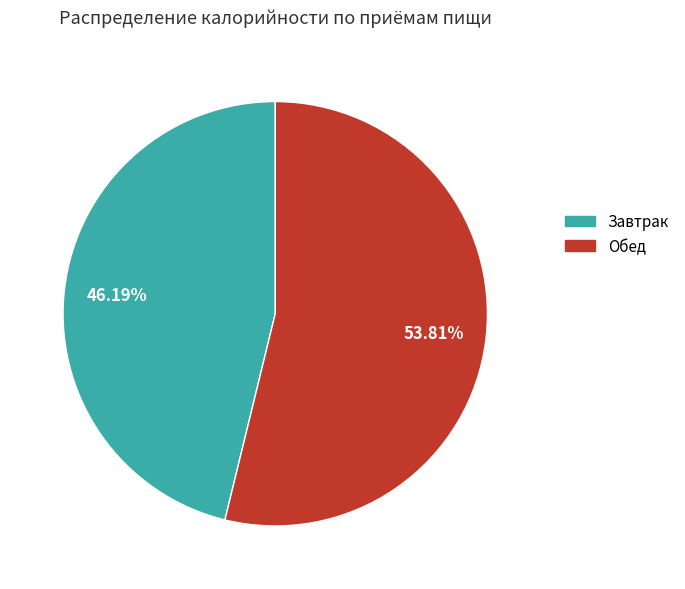

Which category has the smallest portion of the pie?

Завтрак